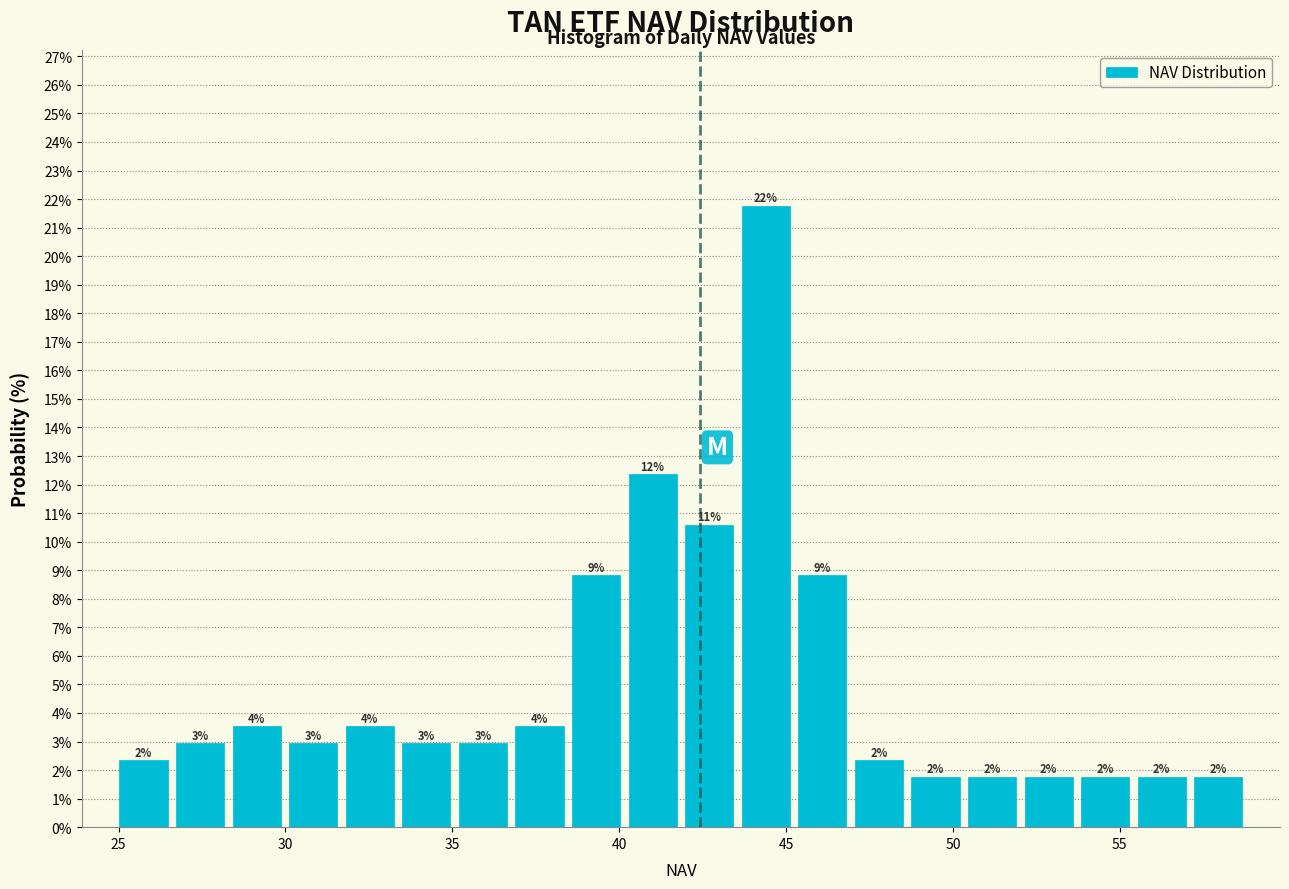

Read against the x-axis, roughly where is the centre of the tallest bar?

44.5